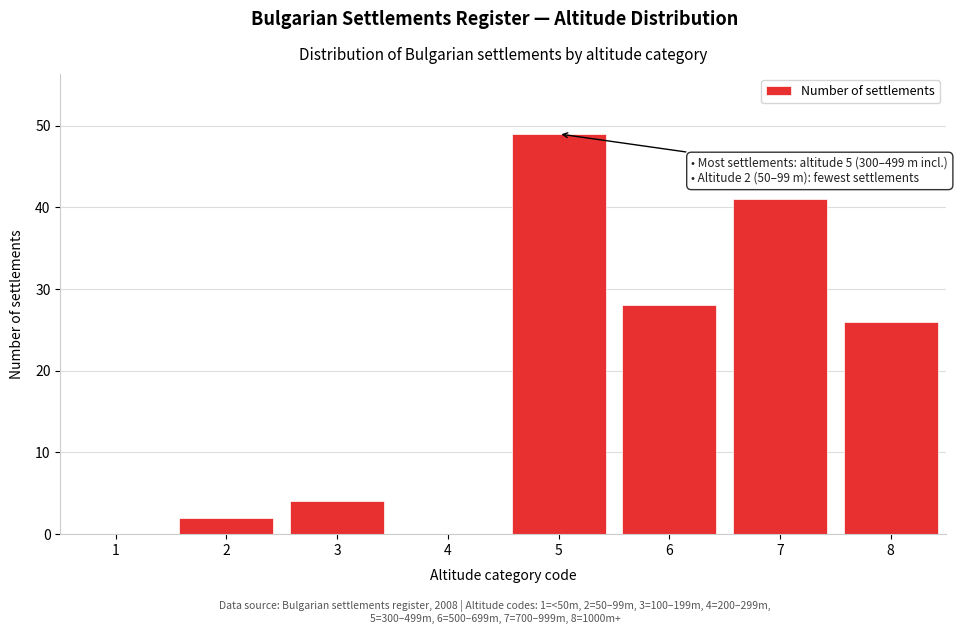

Reading right to left, extract all data points from this chart.

8=26	7=41	6=28	5=49	4=0	3=4	2=2	1=0